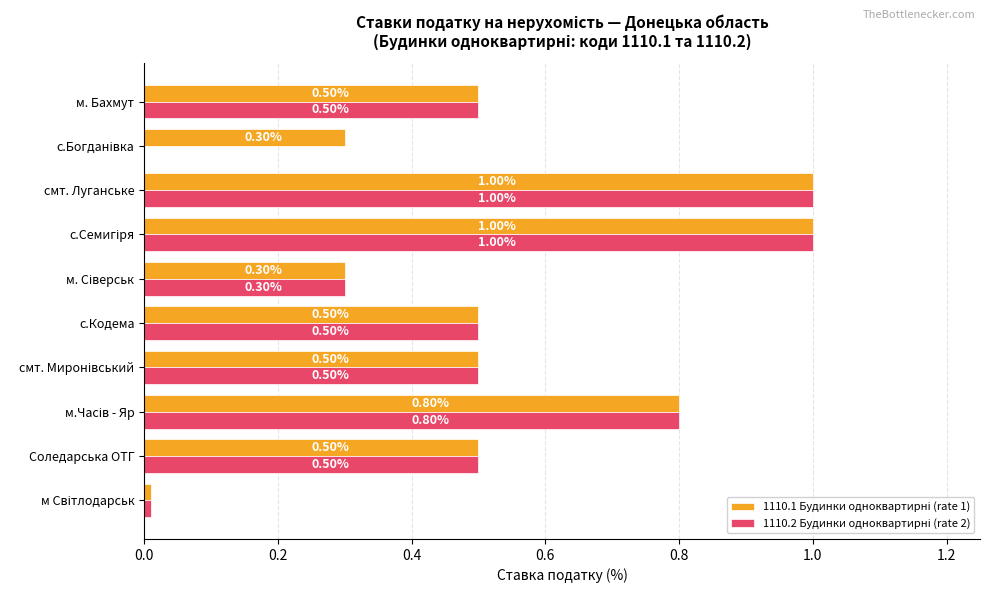

What is the sum of all 1110.1 Будинки одноквартирні (rate 1) values?

5.4